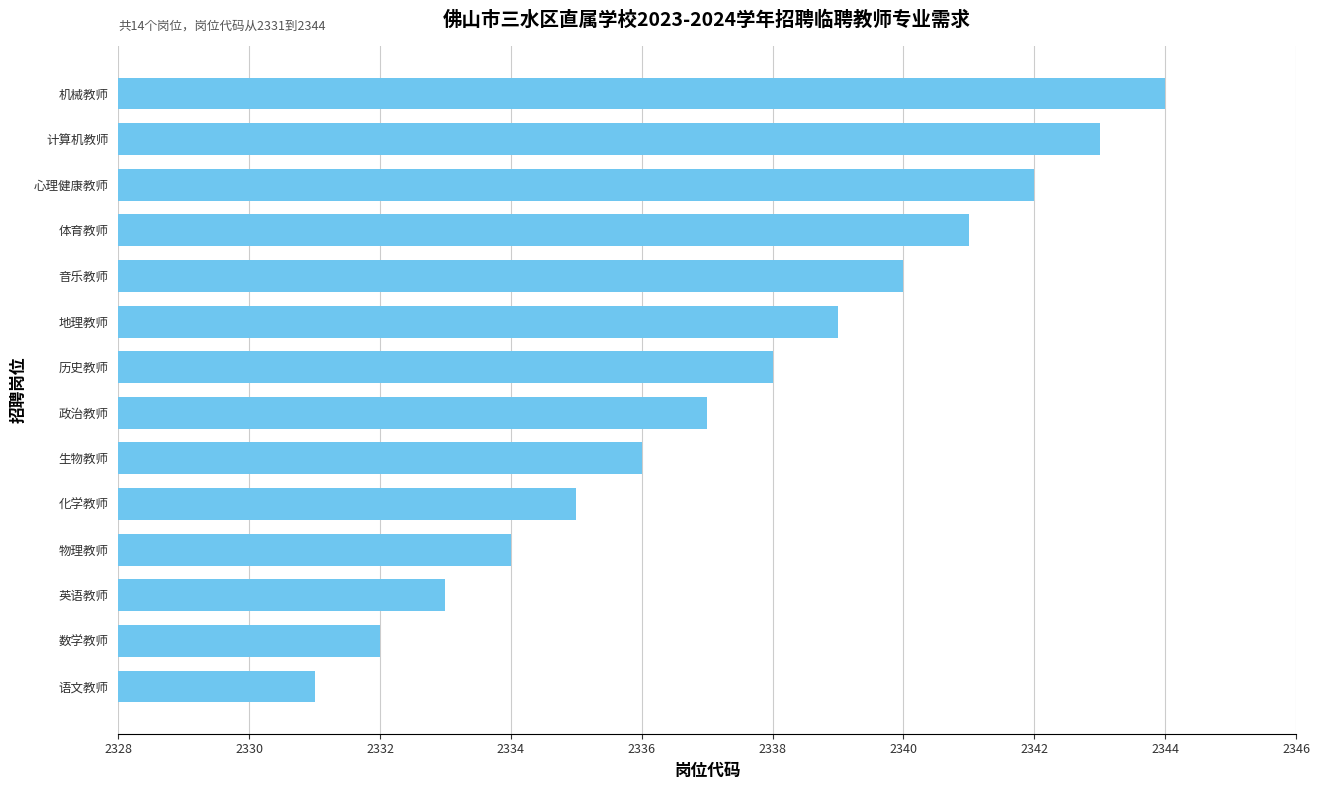

Read the value at 地理教师, to the nearest 5.

2340